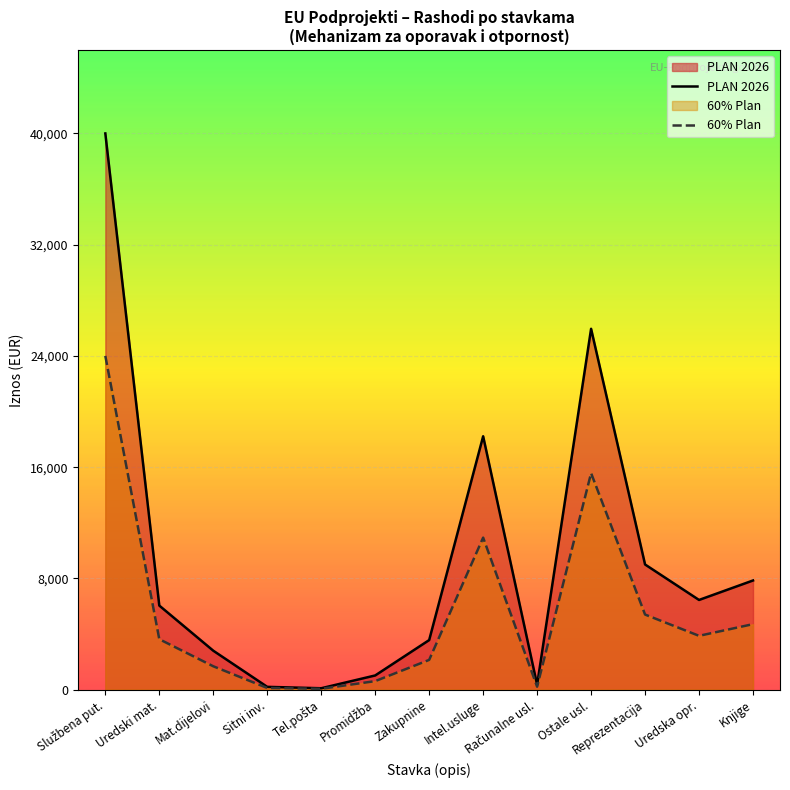

Rank the series at Ostale usl. from lowest to highest value.

60% Plan, PLAN 2026